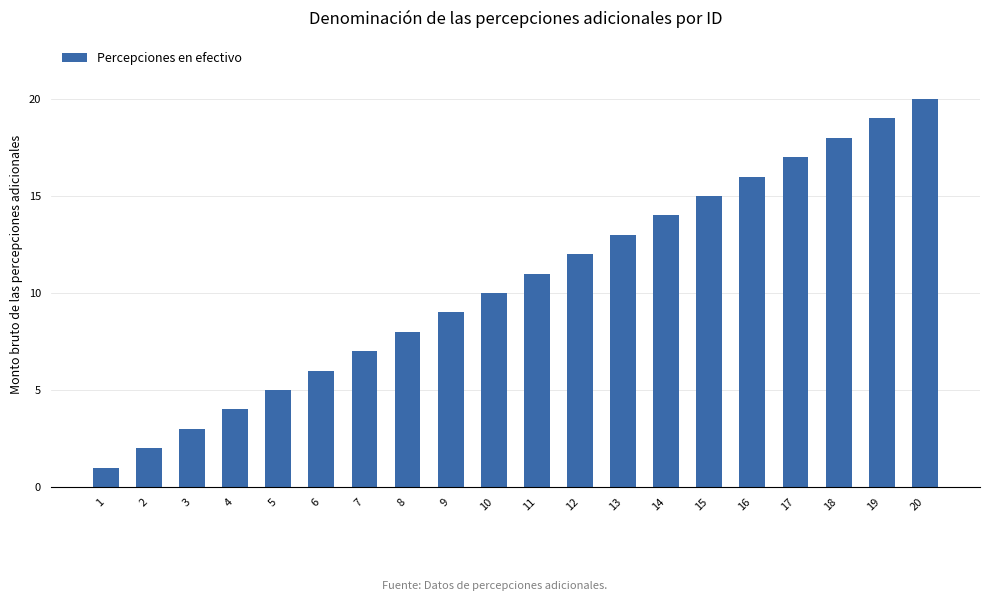

What is the smallest value displayed?

1